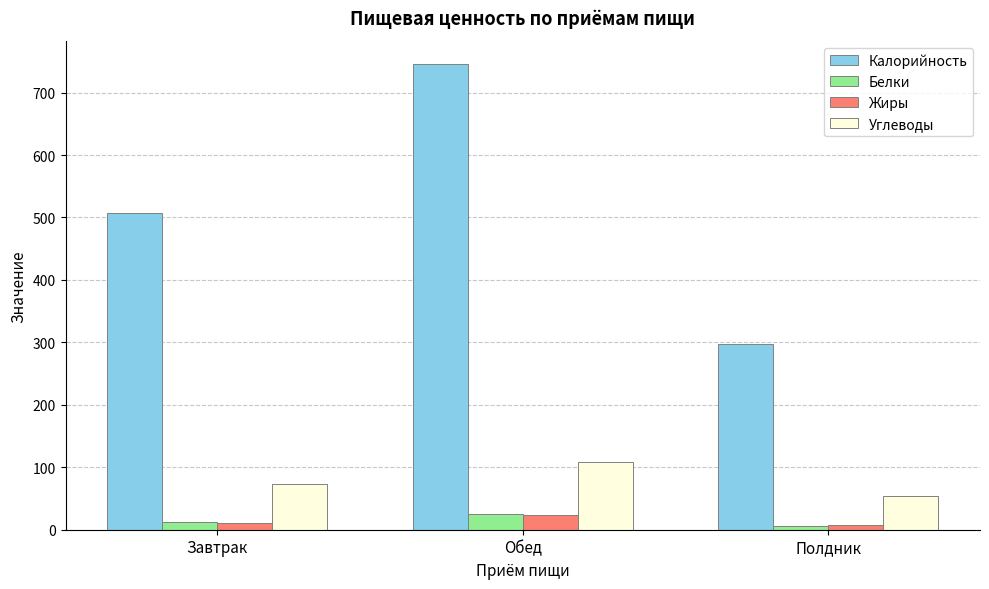

What is the difference between the Калорийность values at Полдник and Завтрак?

211.3